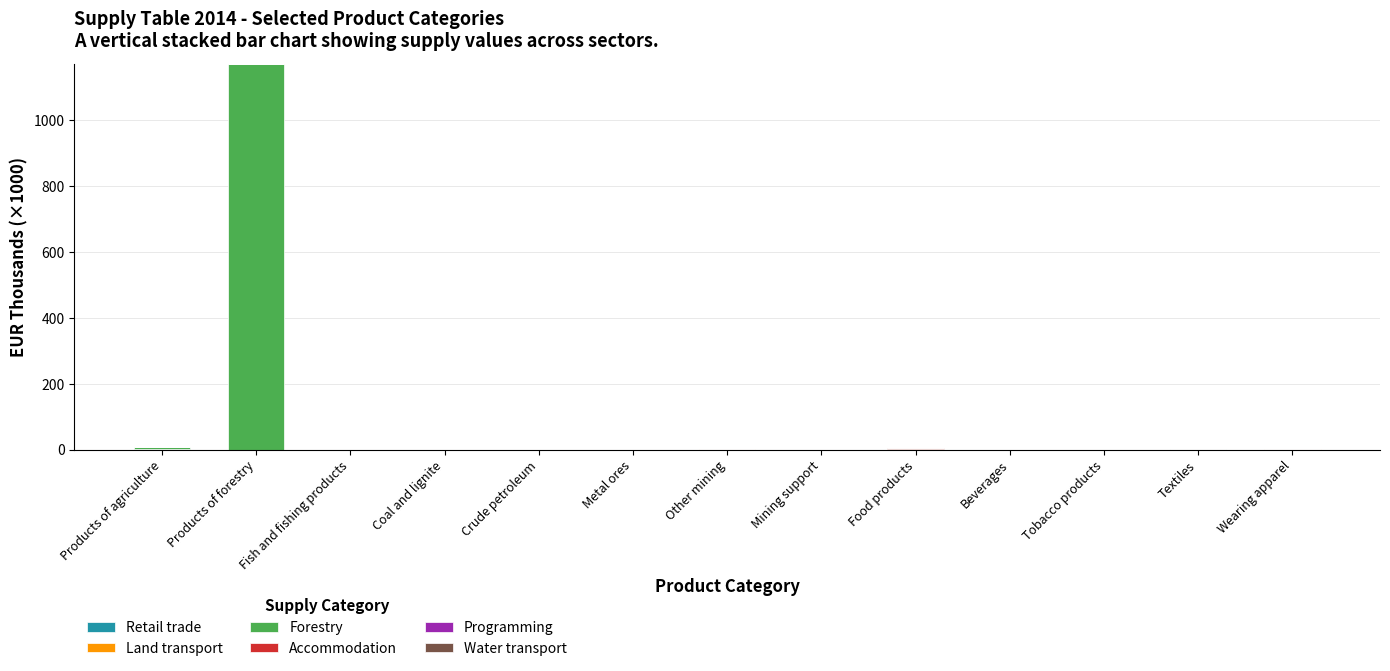

At which category is the sum across all series the highest?

Products of forestry